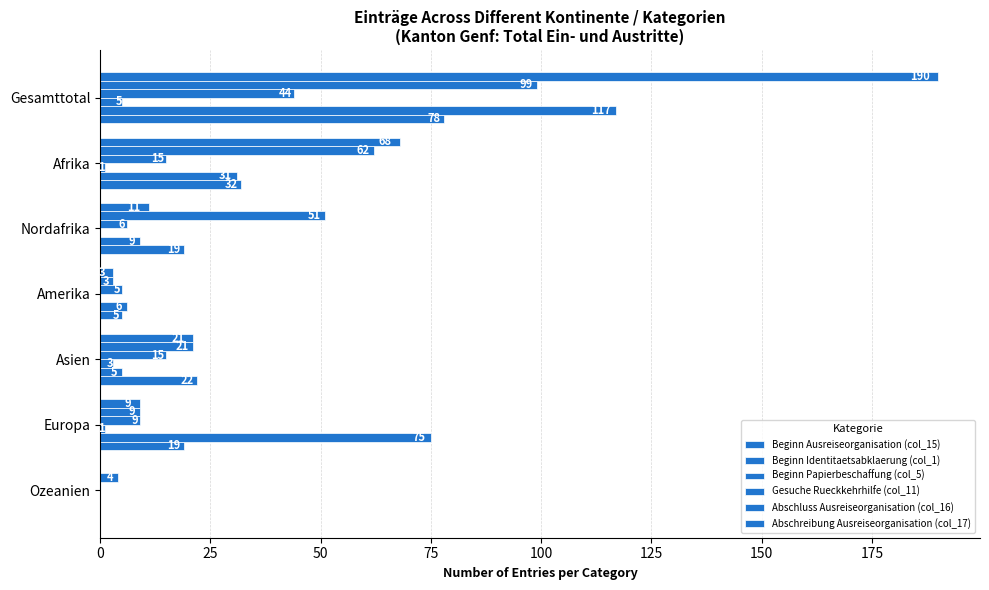

Reading right to left, transcribe all the data shown in this chart.

Beginn Ausreiseorganisation (col_15): 0	9	21	3	11	68	190
Beginn Identitaetsabklaerung (col_1): 4	9	21	3	51	62	99
Beginn Papierbeschaffung (col_5): 0	9	15	5	6	15	44
Gesuche Rueckkehrhilfe (col_11): 0	1	3	0	0	1	5
Abschluss Ausreiseorganisation (col_16): 0	75	5	6	9	31	117
Abschreibung Ausreiseorganisation (col_17): 0	19	22	5	19	32	78